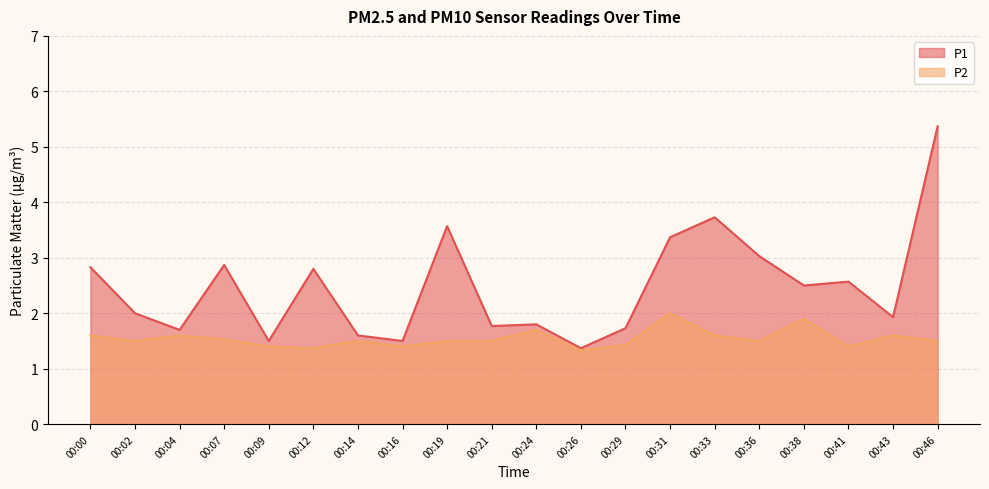

Which series has the widest spread of values?

P1